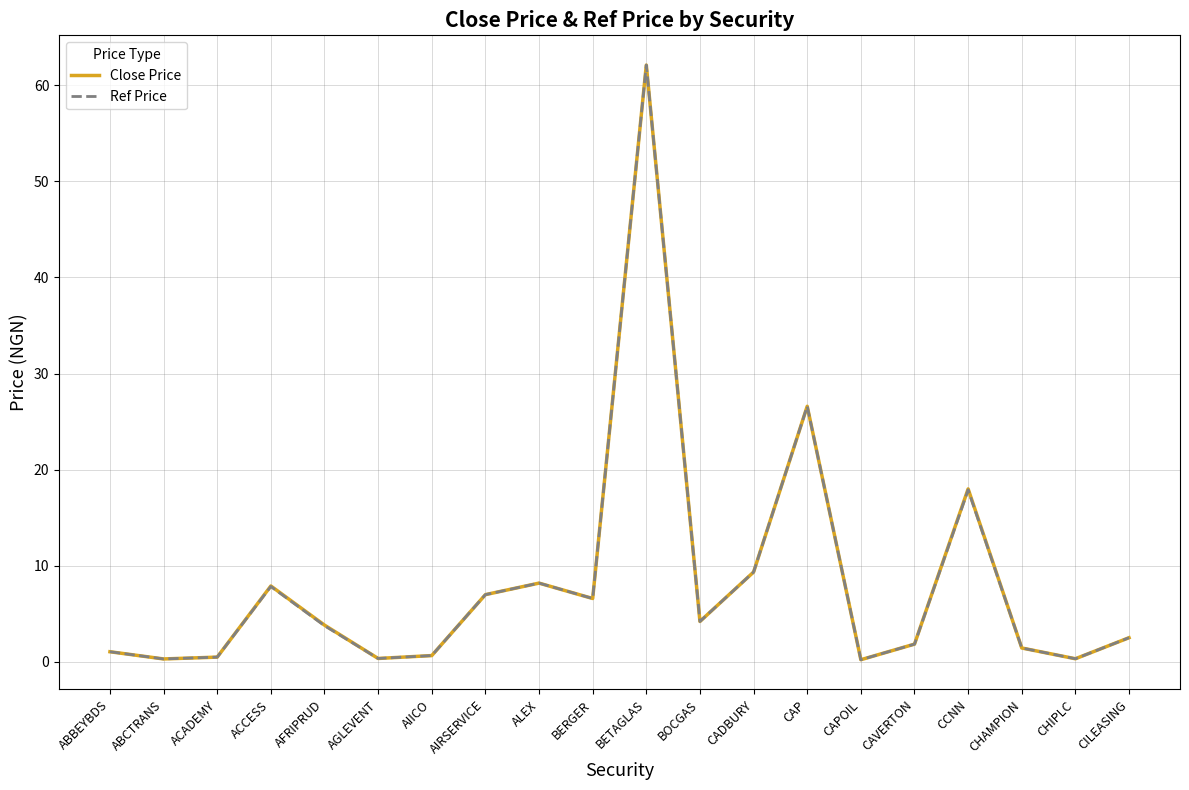

Which label corresponds to the largest value in the chart?

BETAGLAS